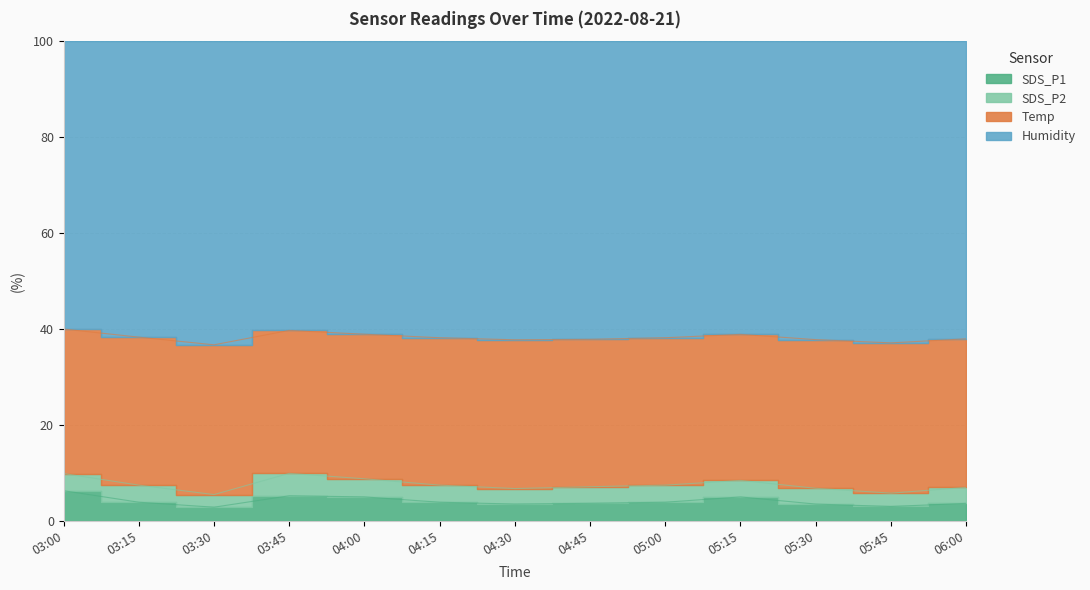

Reading left to right, what are all the values shown in this chart?

SDS_P1: 03:00=5.5	03:15=3.3	03:30=2.4	03:45=4.5	04:00=4.3	04:15=3.3	04:30=3.0	04:45=3.1	05:00=3.3	05:15=4.3	05:30=3.0	05:45=2.5	06:00=3.1
SDS_P2: 03:00=3.1	03:15=3.0	03:30=2.2	03:45=4.0	04:00=3.2	04:15=3.0	04:30=2.7	04:45=2.9	05:00=3.0	05:15=2.9	05:30=2.8	05:45=2.3	06:00=2.8
Temp: 03:00=26.1	03:15=26.0	03:30=25.8	03:45=25.8	04:00=25.8	04:15=25.9	04:30=25.9	04:45=25.8	05:00=25.9	05:15=25.9	05:30=25.9	05:45=25.9	06:00=25.9
Humidity: 03:00=52.0	03:15=52.0	03:30=52.3	03:45=52.2	04:00=52.3	04:15=52.1	04:30=52.0	04:45=52.2	05:00=52.1	05:15=52.0	05:30=52.0	05:45=52.0	06:00=51.9